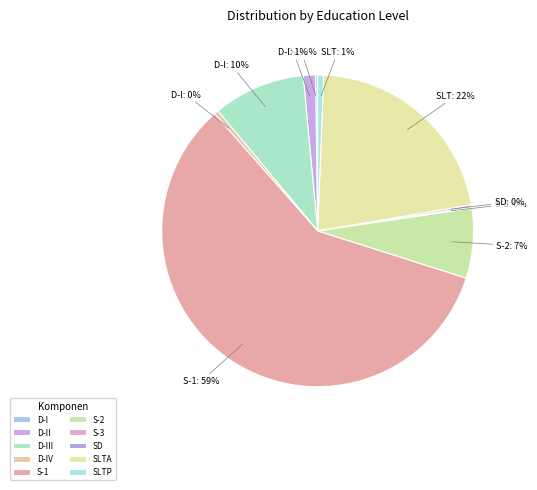

The D-II slice represents 1% of the pie. True or false?

True